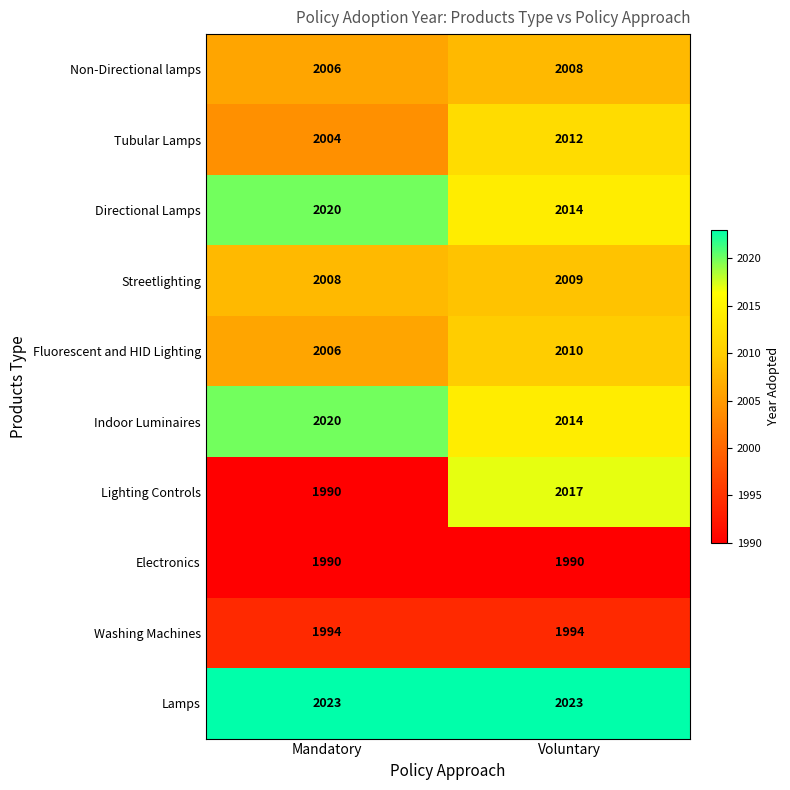

The value of Electronics at Mandatory is 1990. True or false?

True